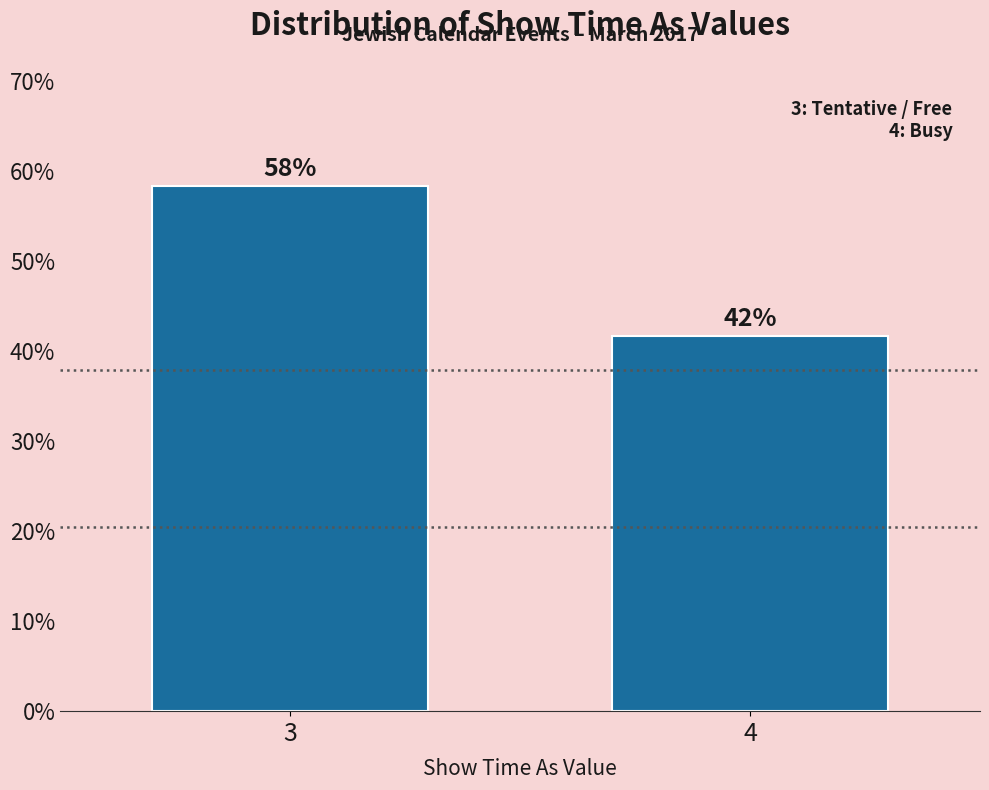

Are the bars horizontal?

No